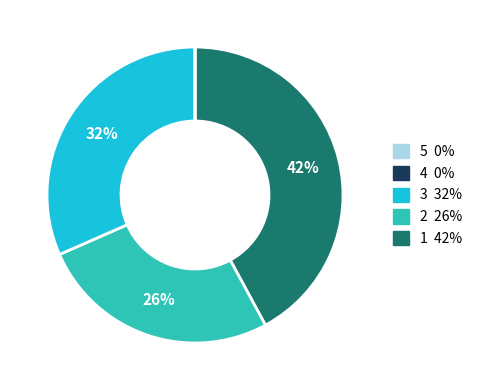

Is there any slice that represents more than half of the pie?

No